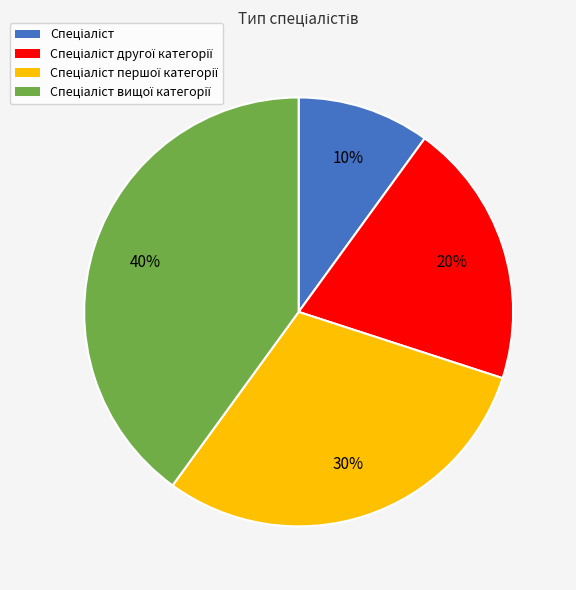

Is there a majority slice in this chart?

No